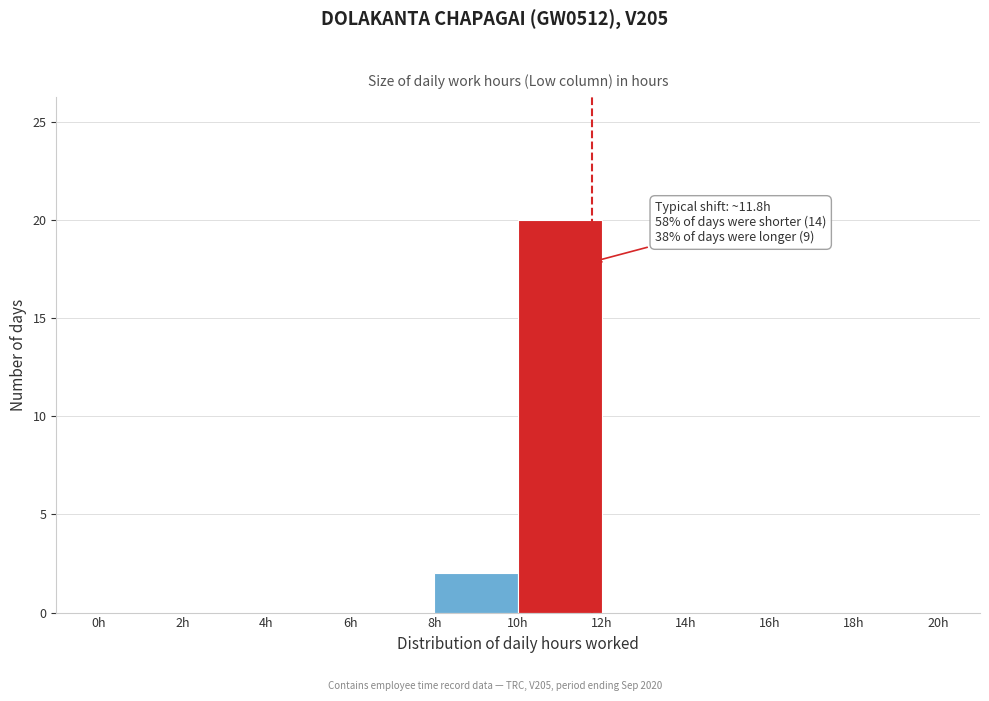

Which range on the x-axis has the tallest bar?

10 to 12